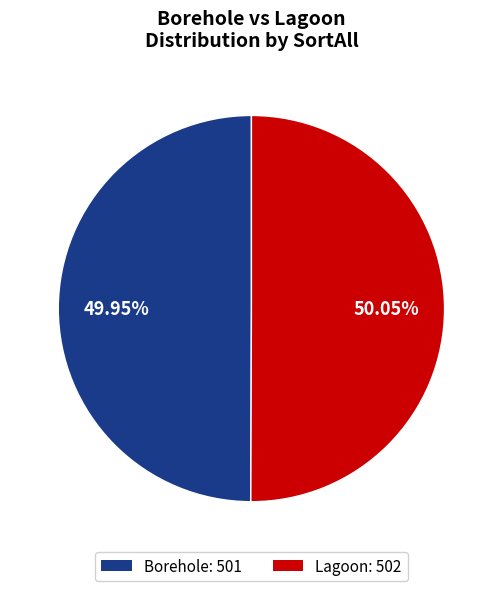

How many slices are in this pie chart?

2